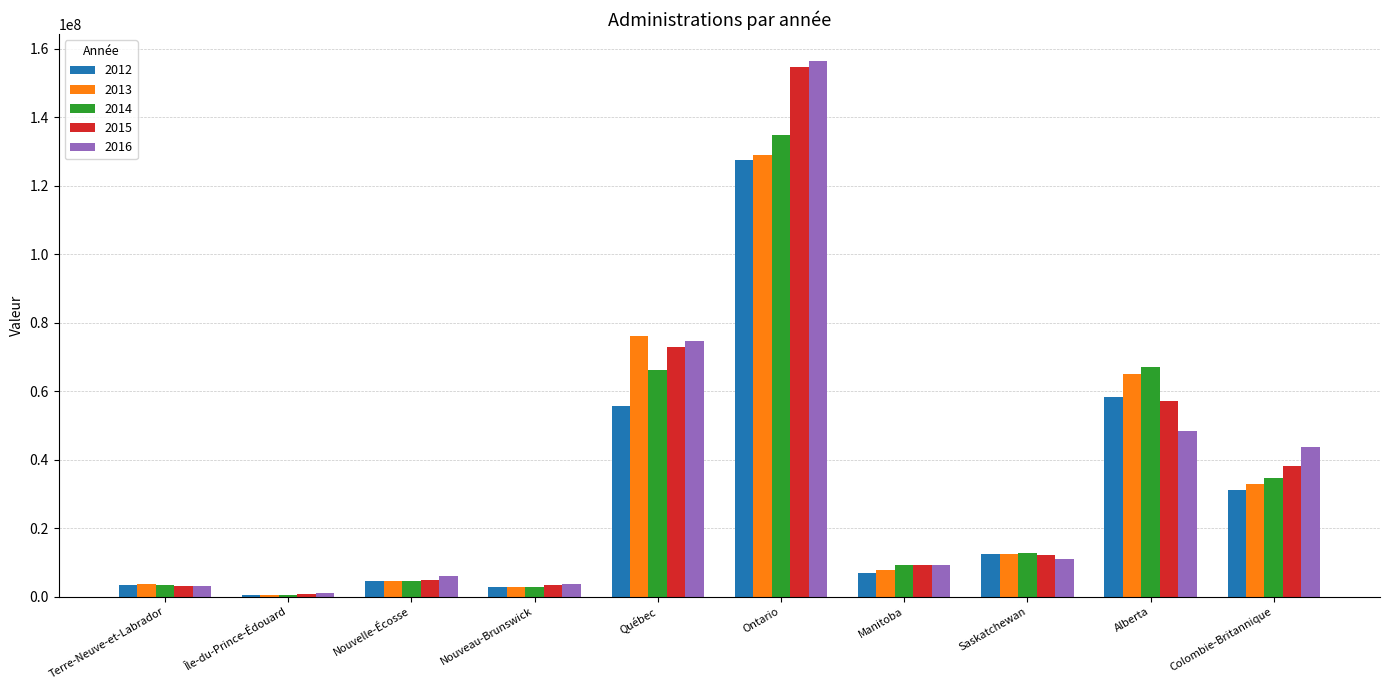

Which series has the widest spread of values?

2016